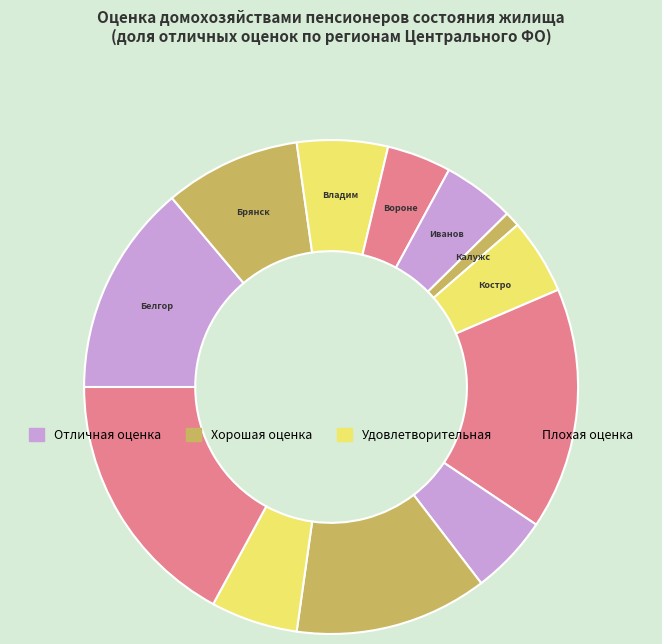

How many slices are in this pie chart?

12